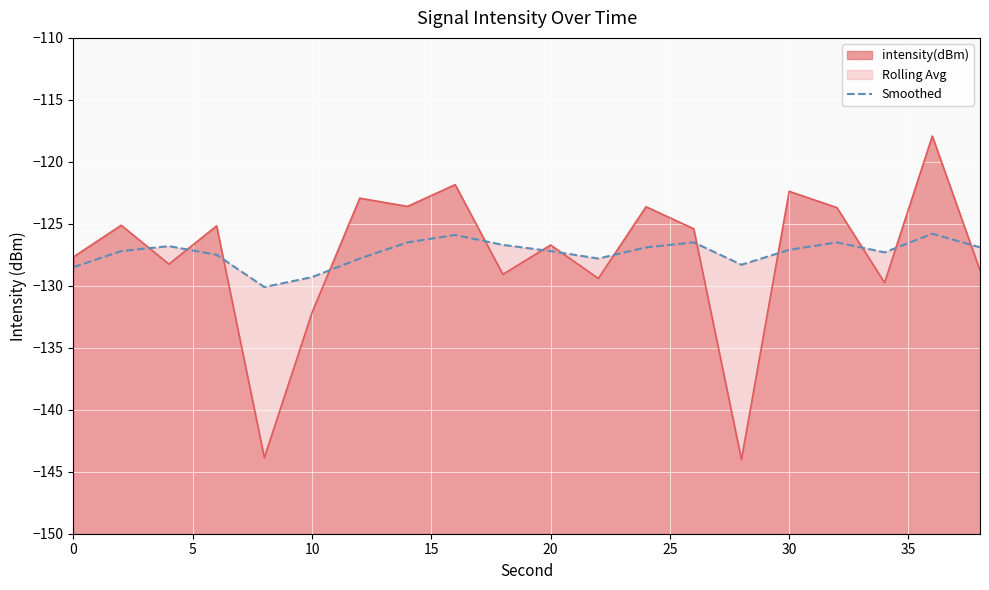

How many values are below -127?

11